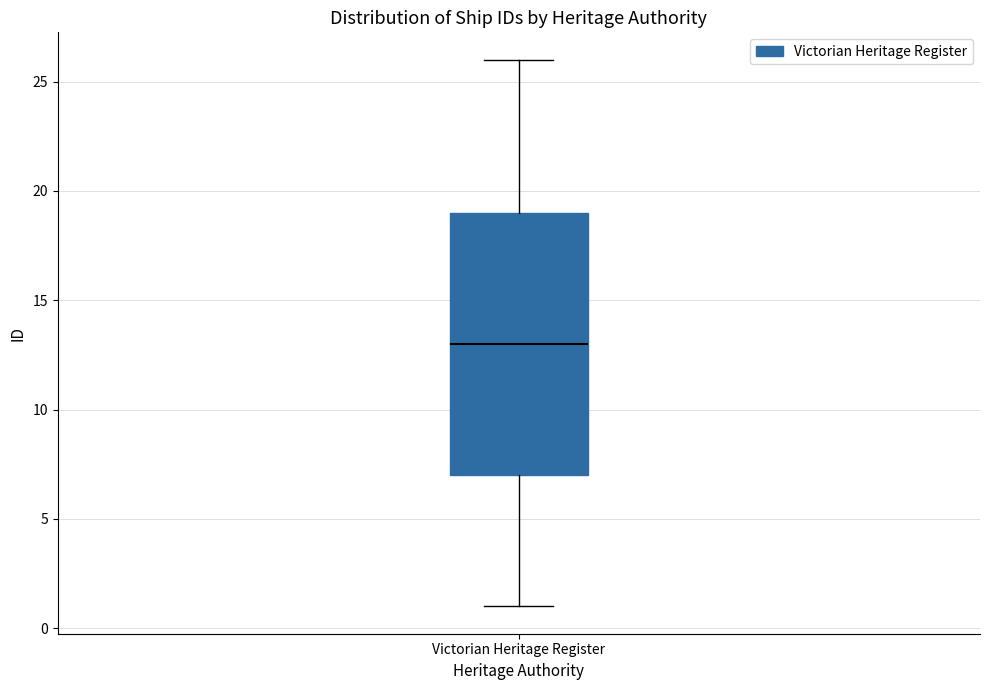

Where is the lower edge of the box for Victorian Heritage Register on the y-axis? The values are not printed on the chart, so give them approximately, as read against the axis.

7